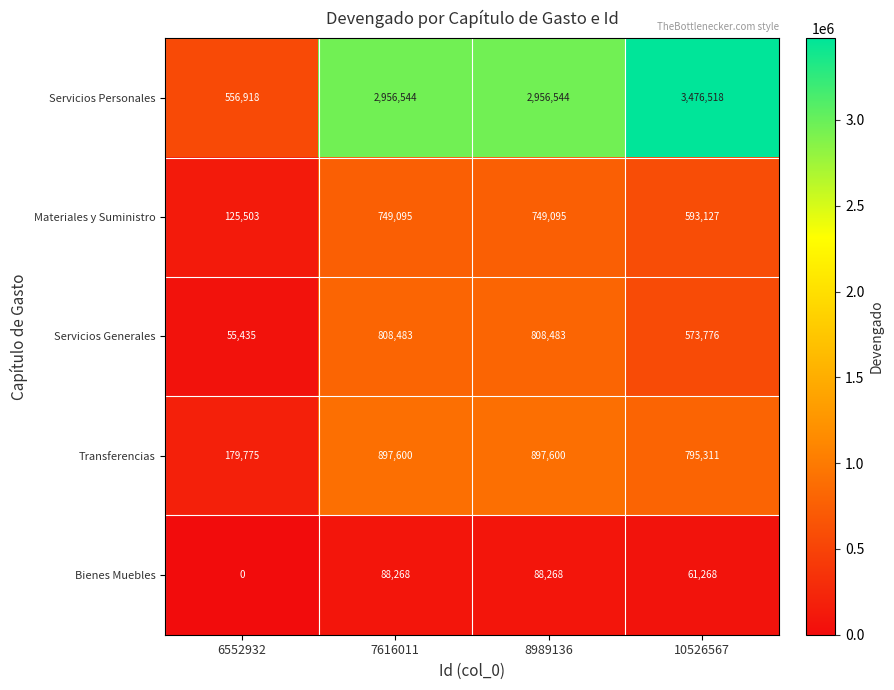

Is it true that Servicios Generales equals 96451 at 6552932?

False